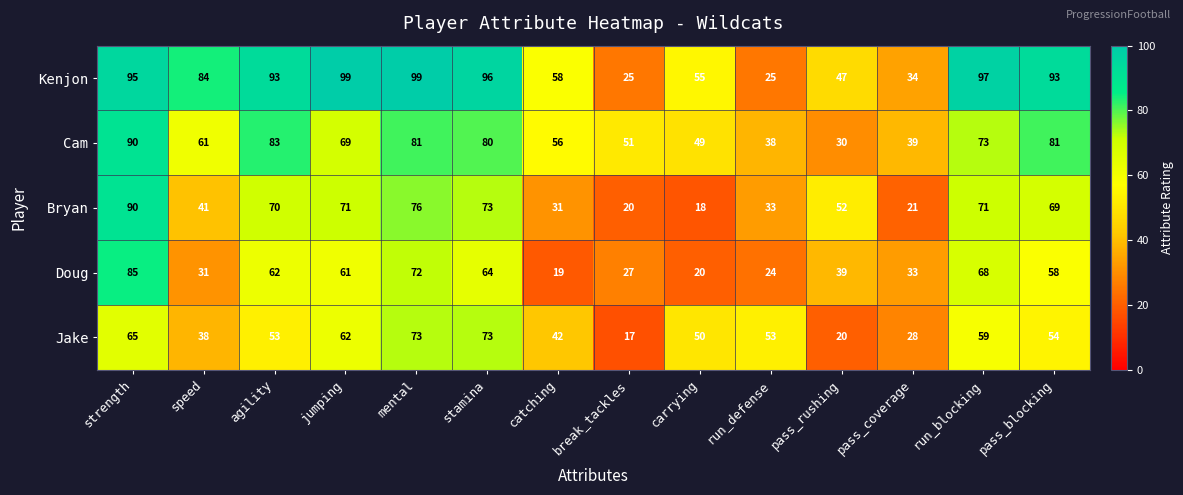

What is the total value across all series at speed?

255